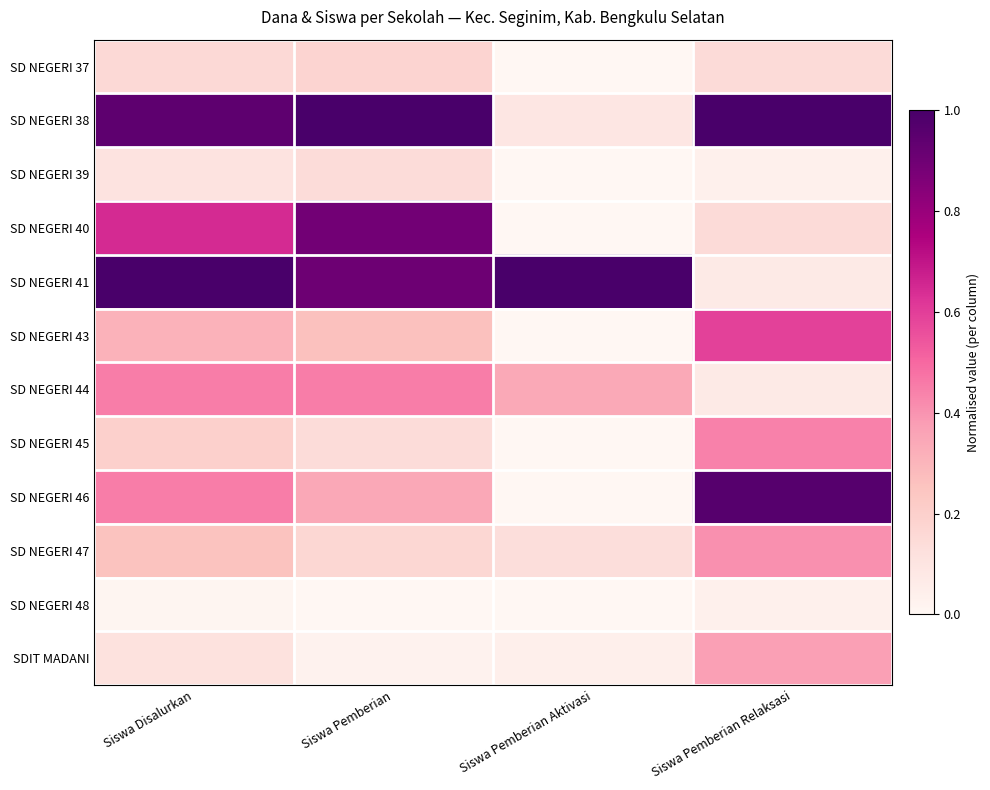

Count the number of data series in this chart.

12